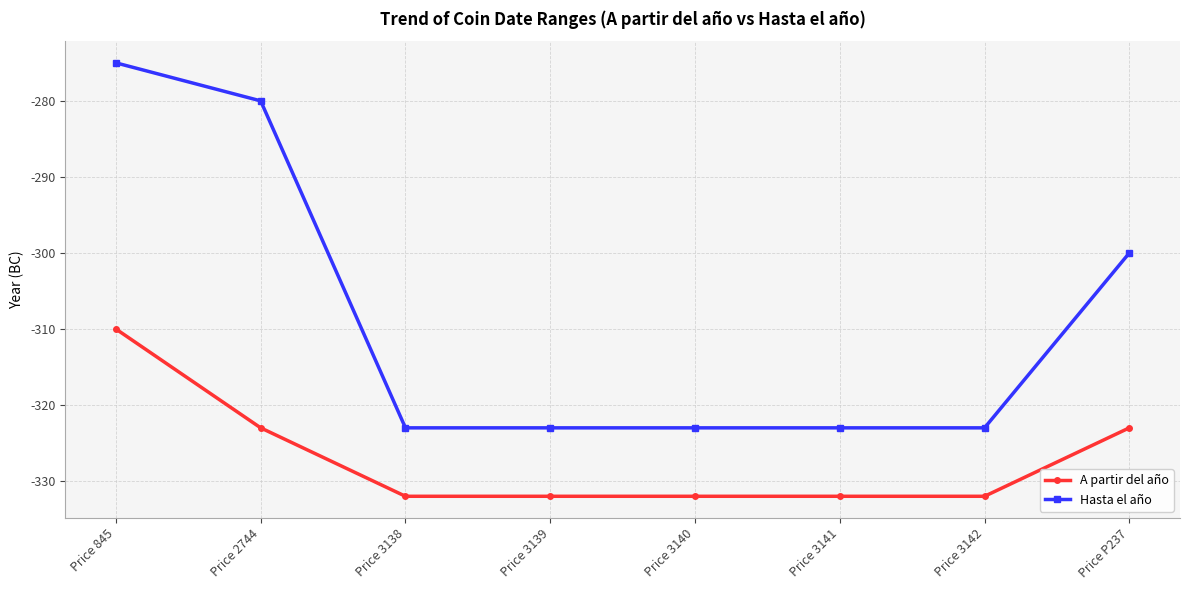

Does the chart display data point markers on the line(s)?

Yes